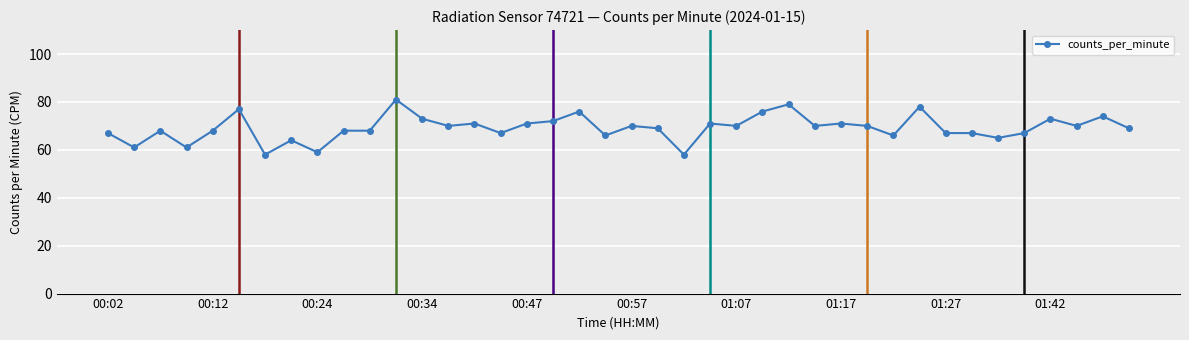

What is the minimum value shown in the chart?

58